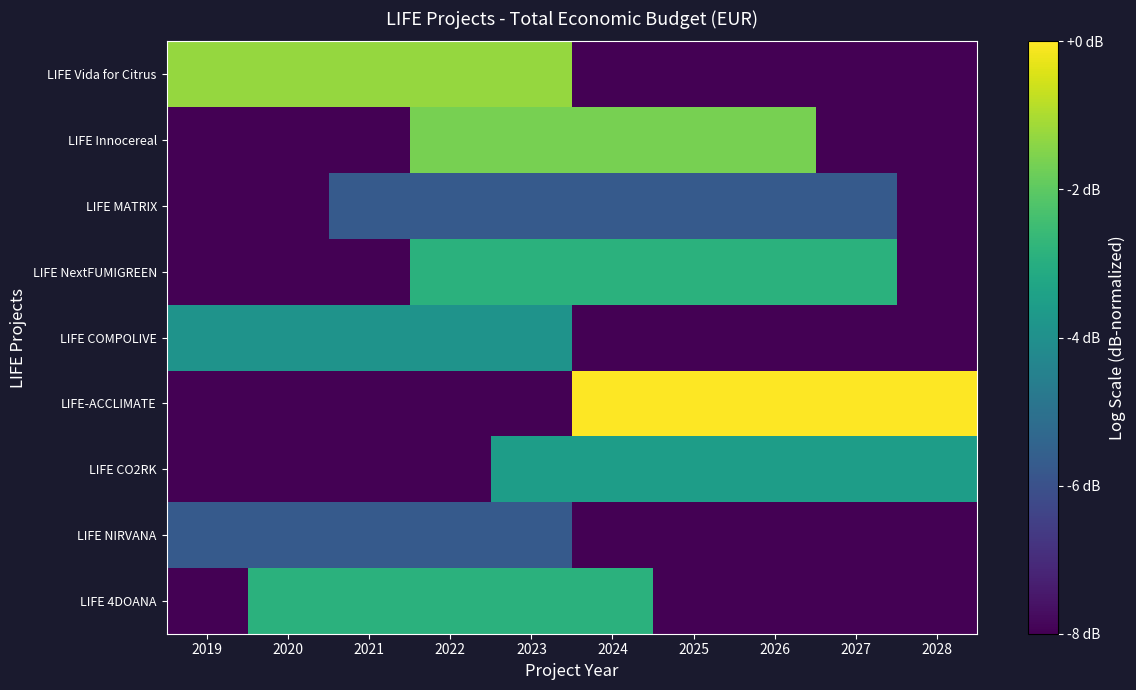

At 2028, list the series in order from smallest to largest.

LIFE 4DOANA, LIFE NIRVANA, LIFE COMPOLIVE, LIFE NextFUMIGREEN, LIFE MATRIX, LIFE Innocereal, LIFE Vida for Citrus, LIFE CO2RK, LIFE-ACCLIMATE